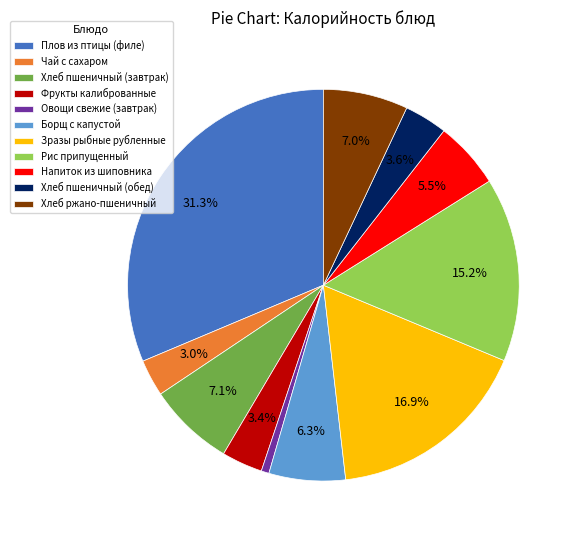

Is Напиток из шиповника the majority of the pie?

No